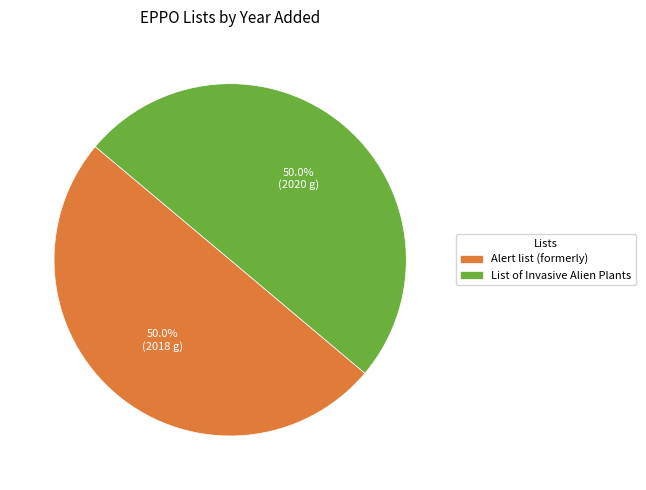

Approximately how many times larger is the value at List of Invasive Alien Plants compared to Alert list (formerly)?

1.0